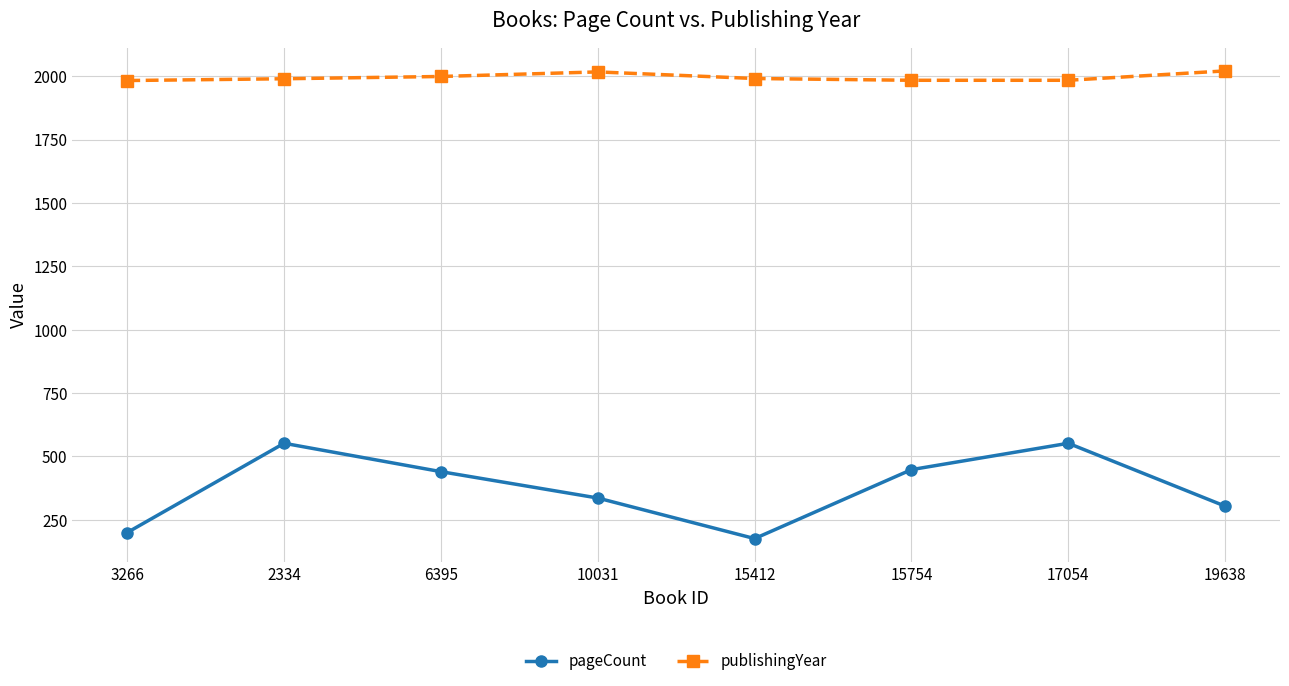

What are all the series names shown in the legend?

pageCount, publishingYear